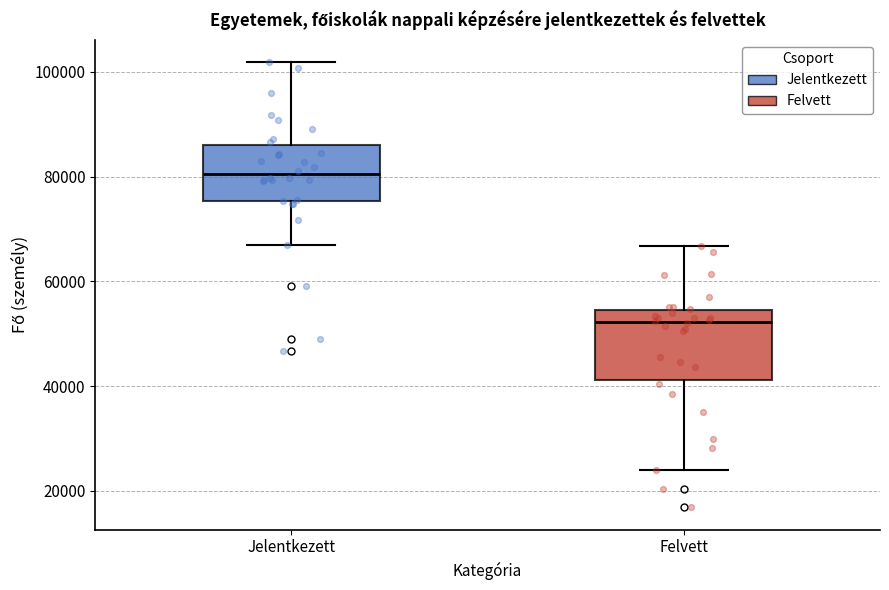

Which box has the highest median line?

Jelentkezett